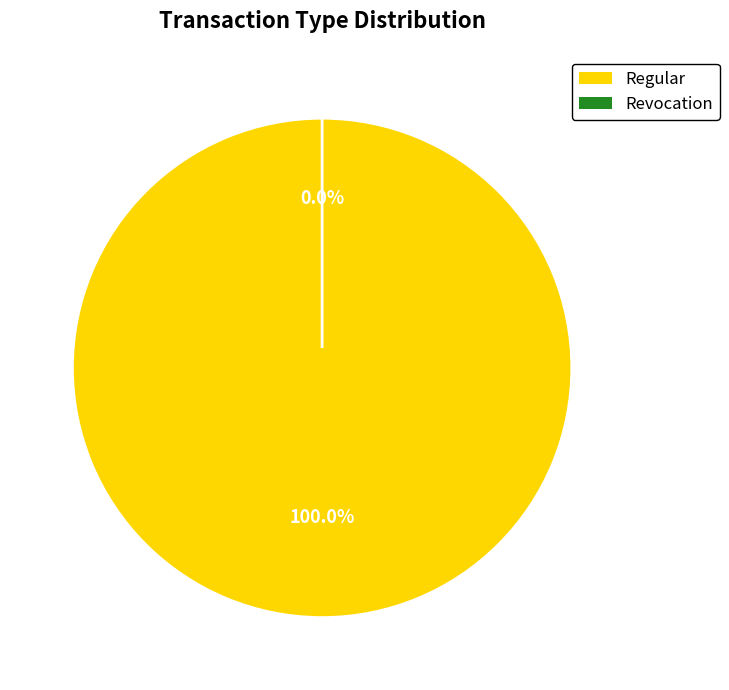

Count the number of slices in the pie.

2